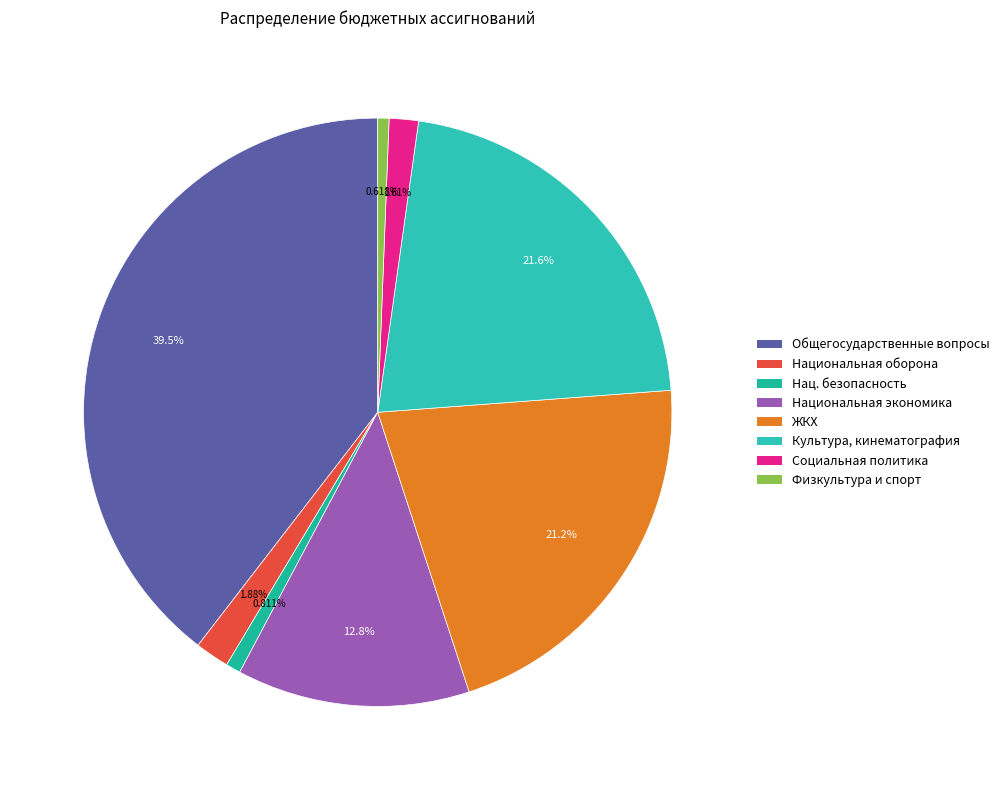

How many segments does this pie chart have?

8